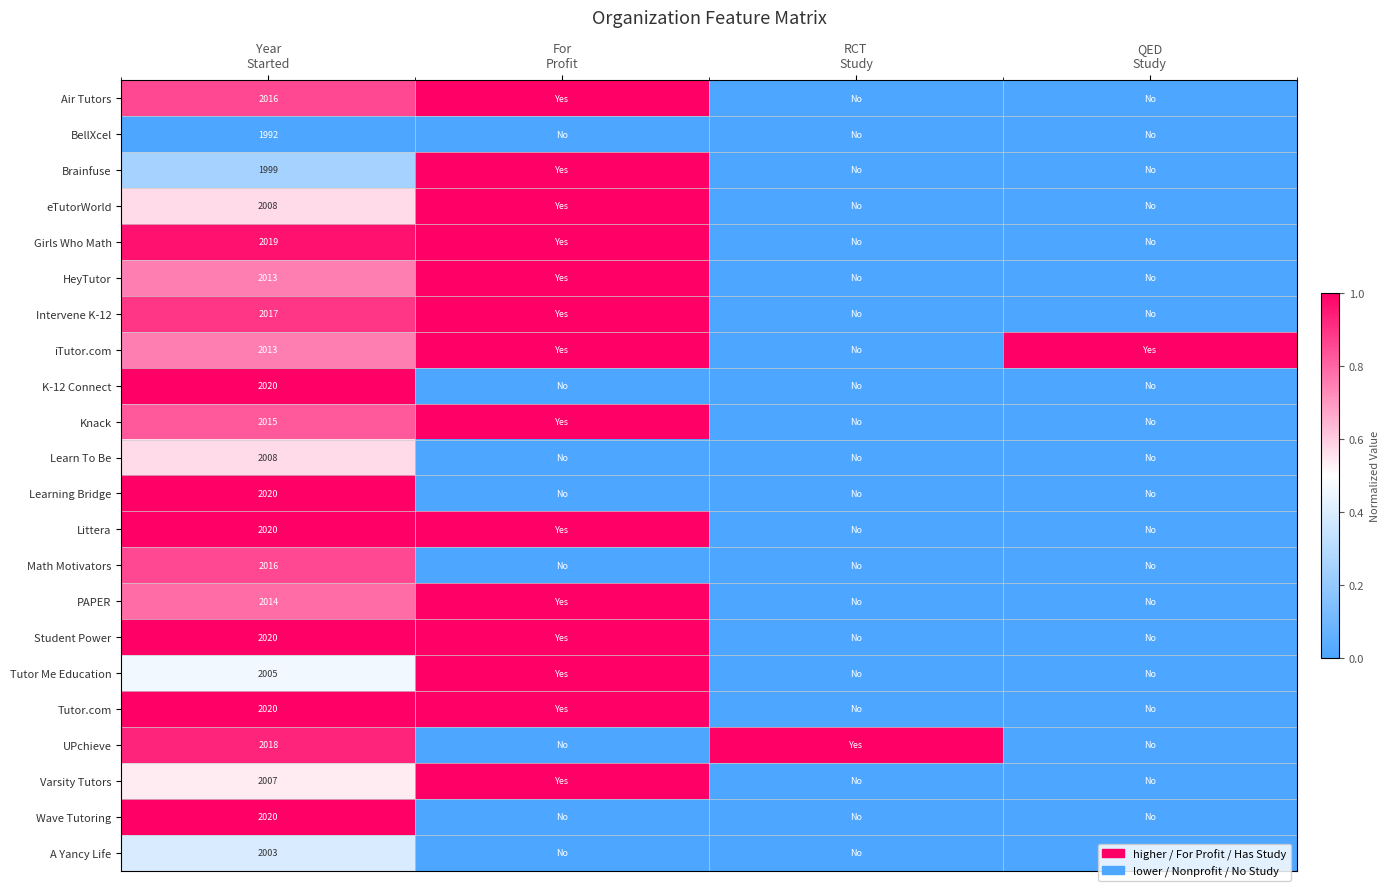

Between For
Profit and QED
Study, which is larger?

For
Profit